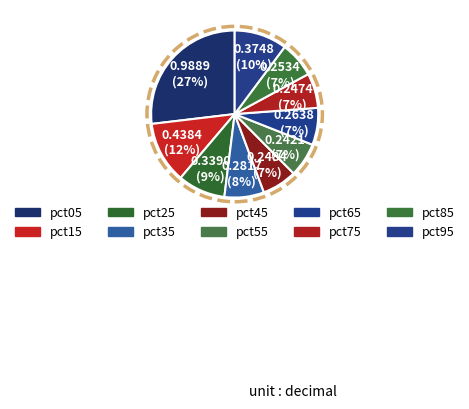

Combined, what portion of the pie is pct75 and pct15?

18.6%